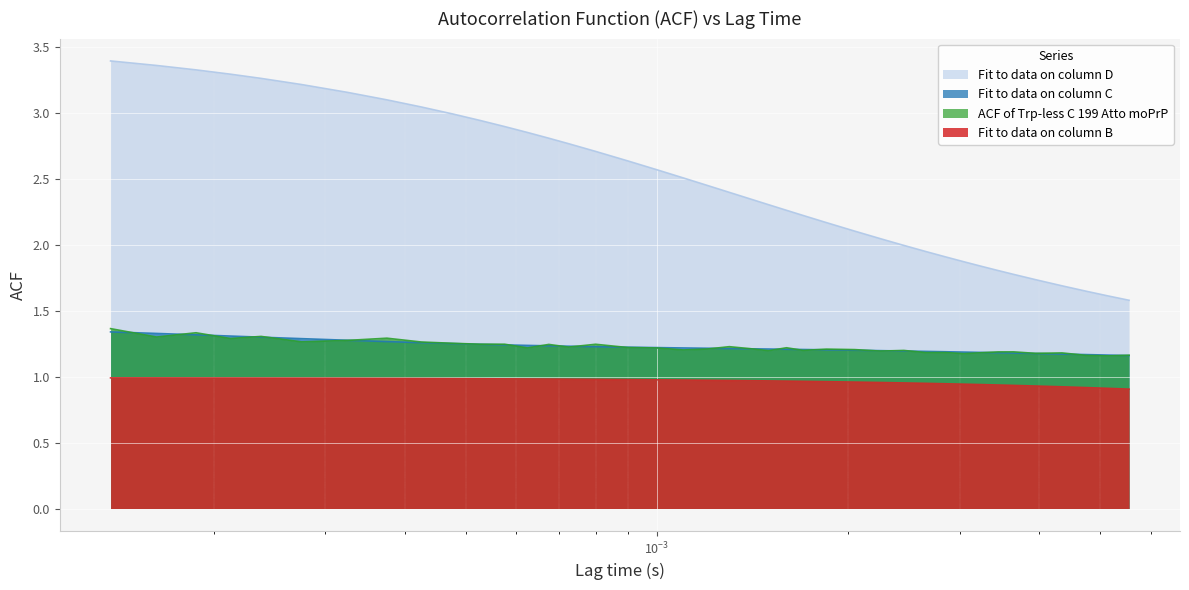

Which series has the widest spread of values?

Fit to data on column D